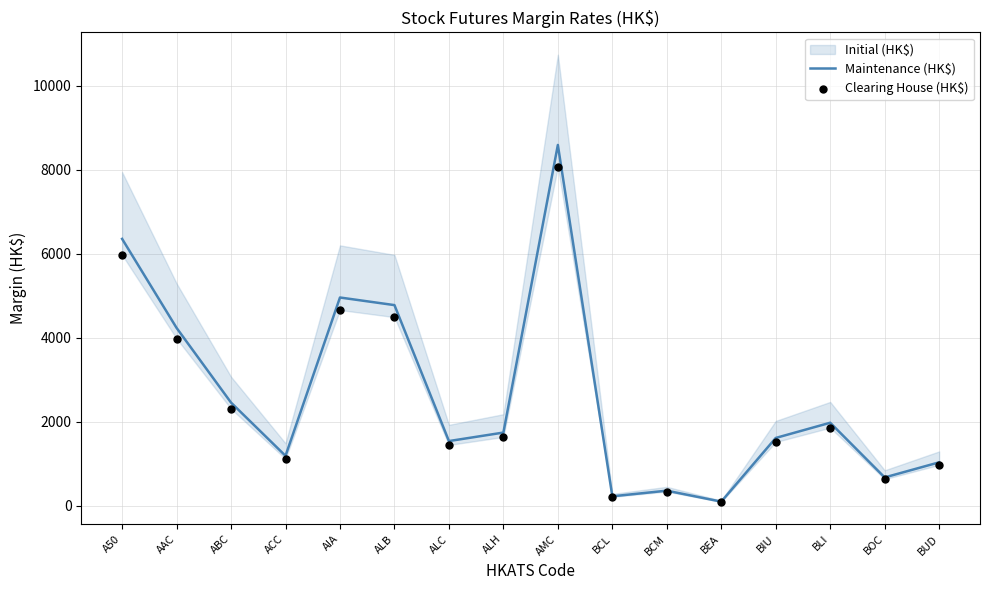

What is the total value across all series at ABC?

4767